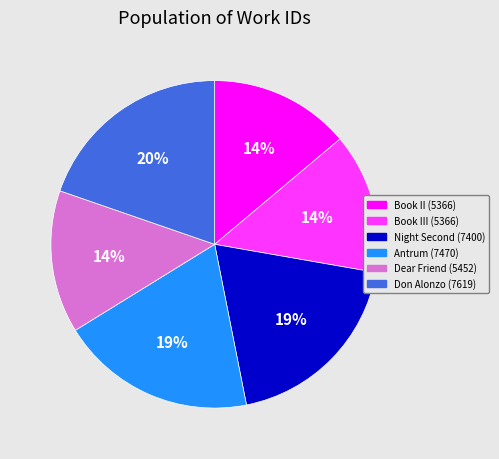

Count the number of slices in the pie.

6